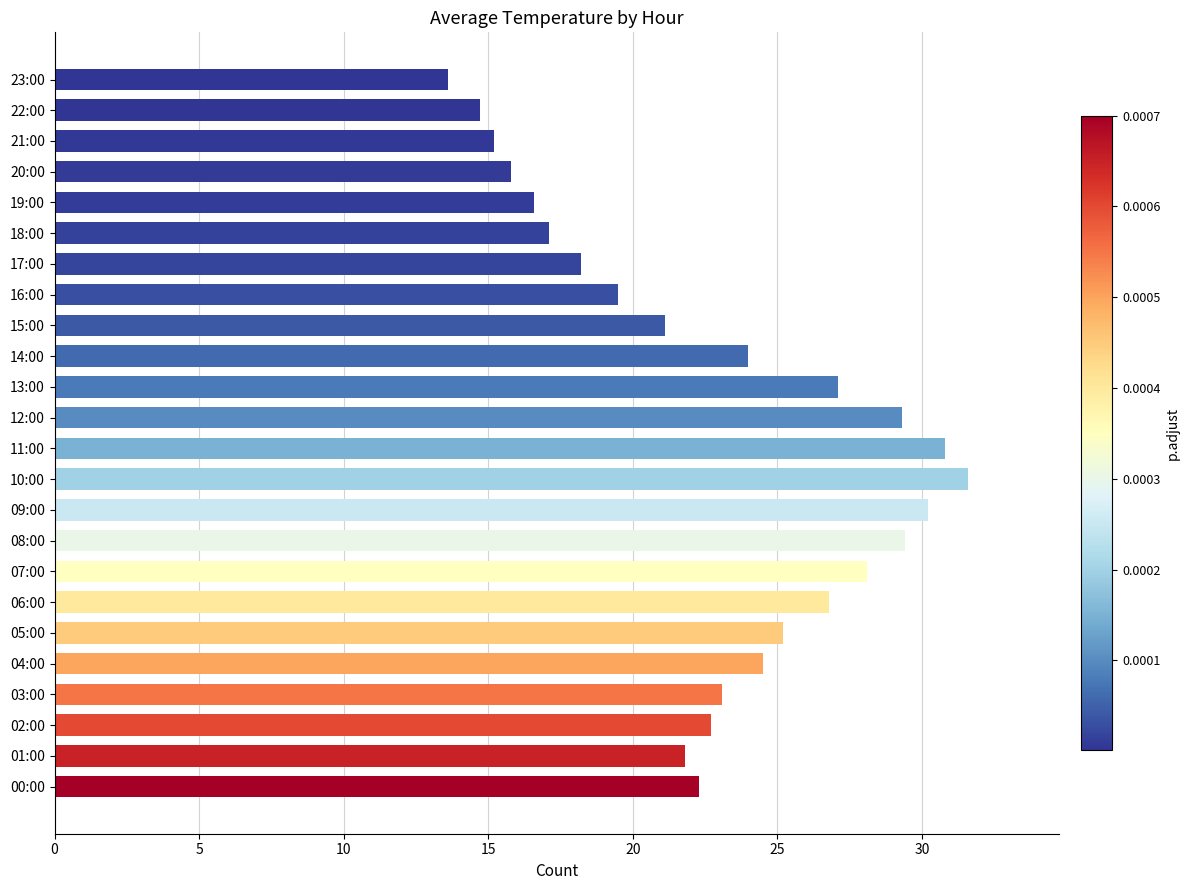

What is the change in value from 11:00 to 14:00?

-6.8